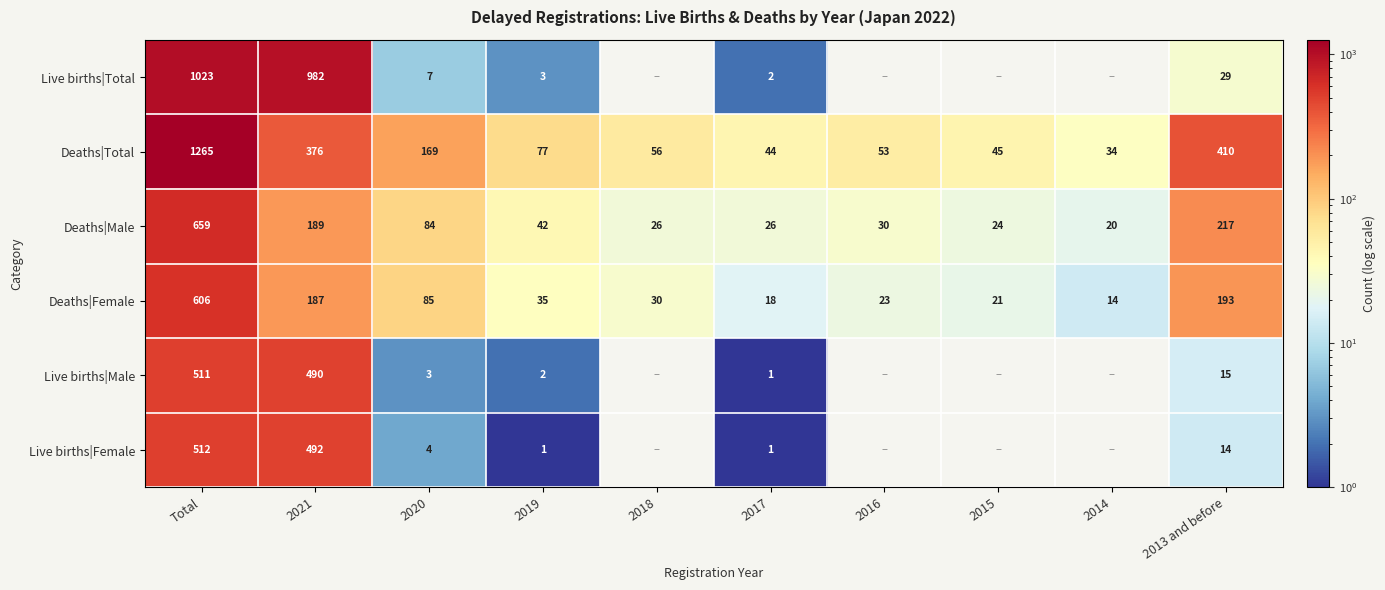

At which category is the sum across all series the highest?

Total